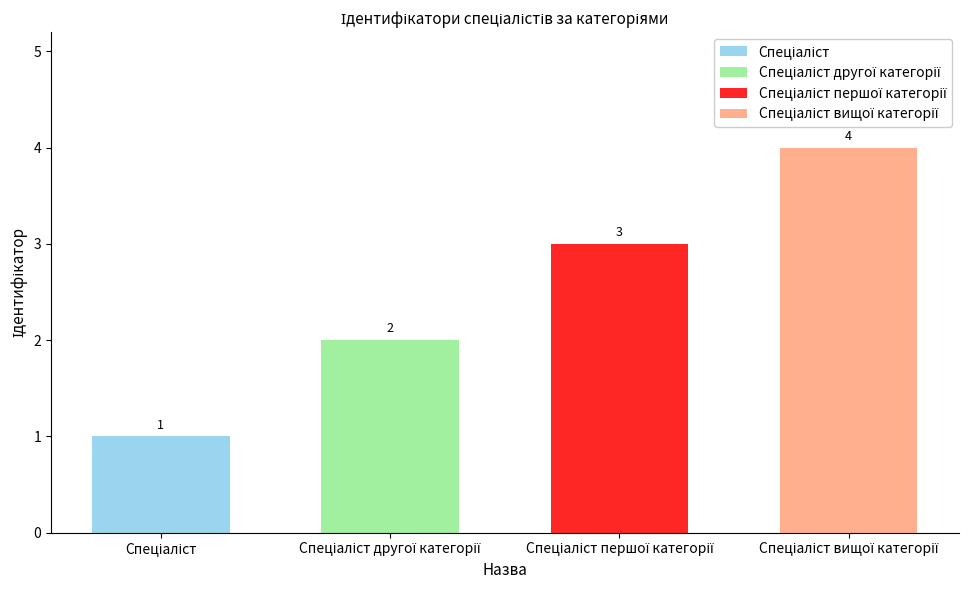

Reading right to left, what are all the values shown in this chart?

4	3	2	1